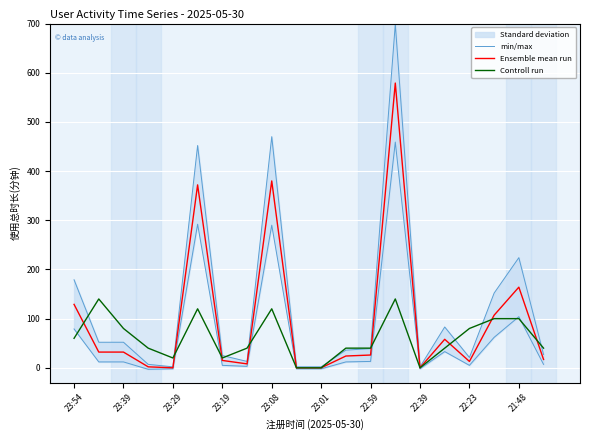

Which series has the widest spread of values?

min/max